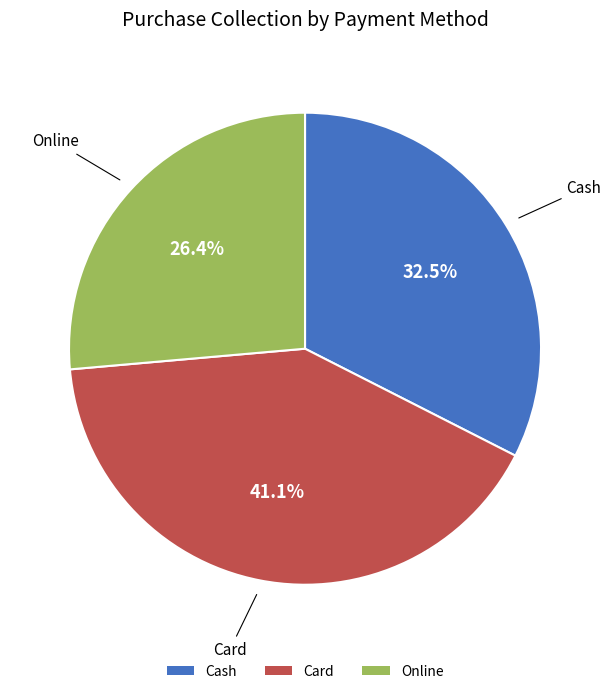

What is the total percentage of Online and Cash?

58.9%